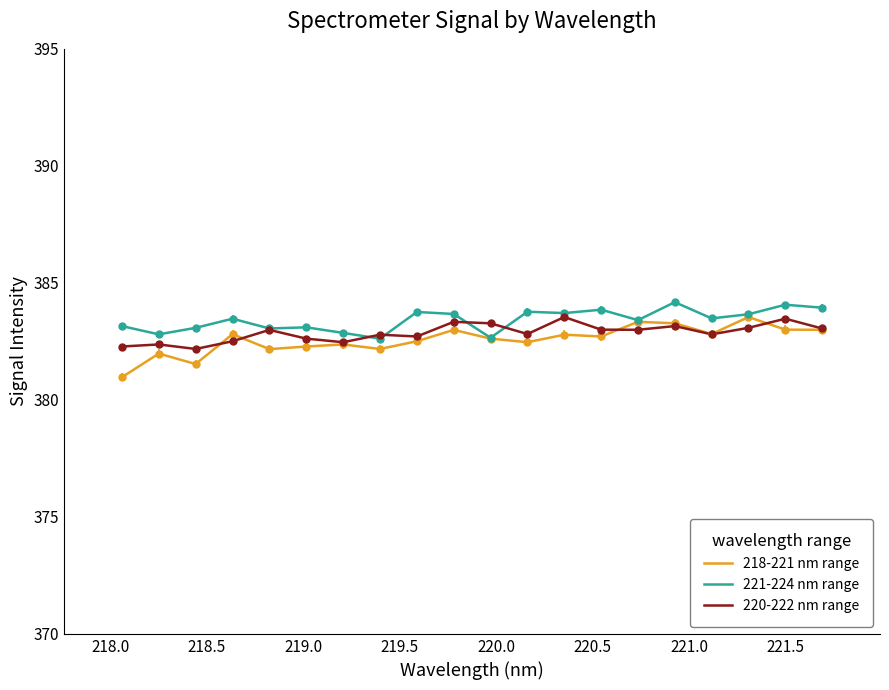

What is the highest value of the 218-221 nm range series?

383.5